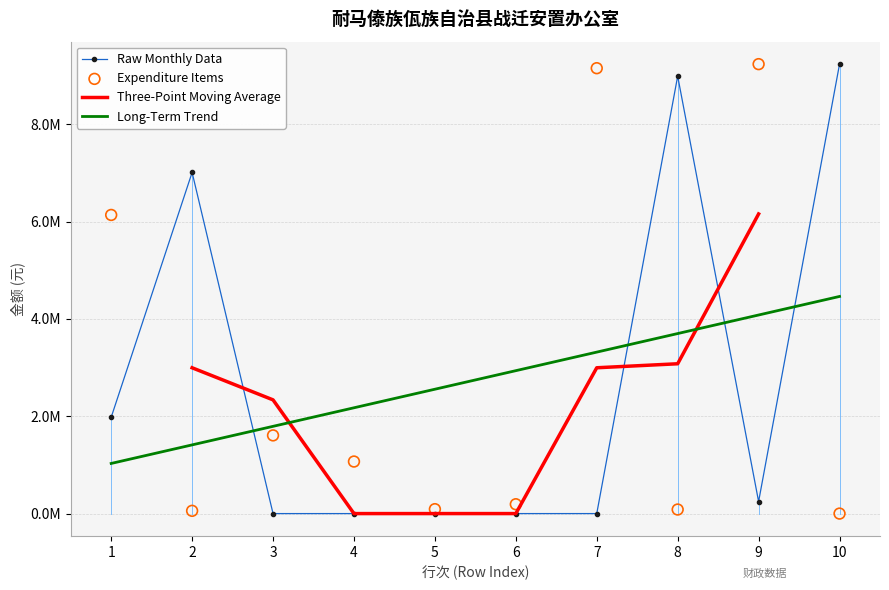

At which category is the sum across all series the highest?

9